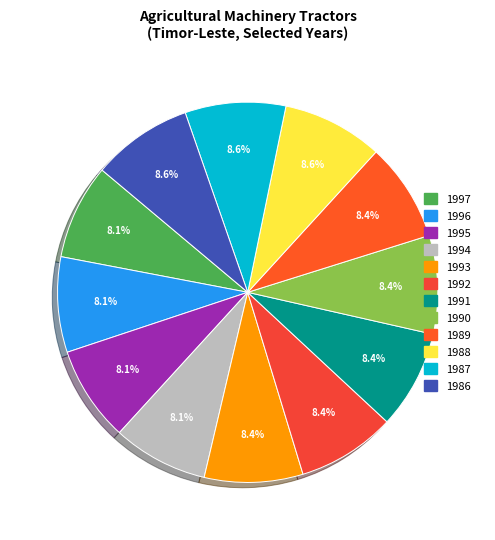

What portion of the pie excludes 1986?

91.4%